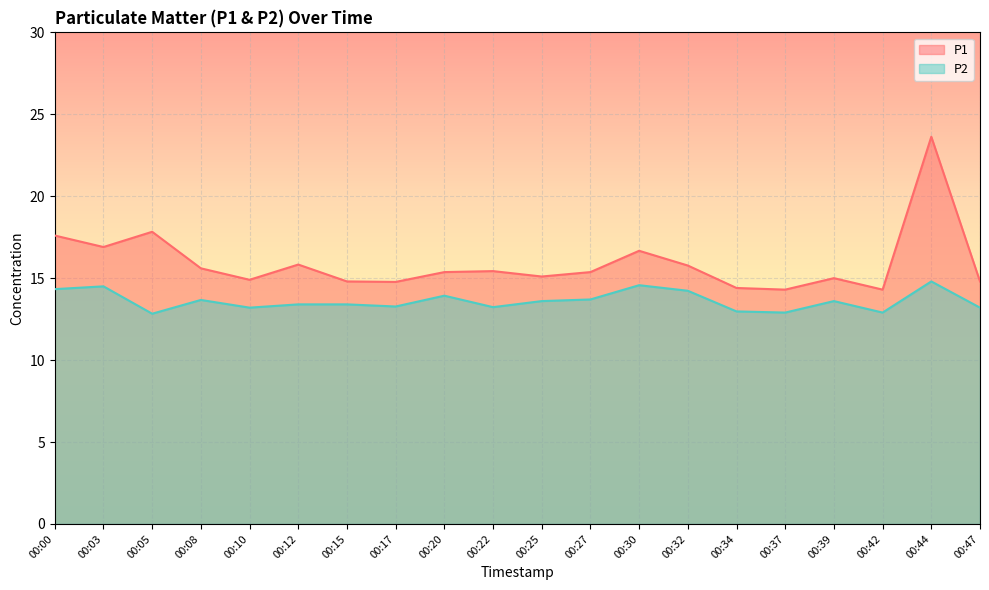

Where does the P1 series first go above 15?

00:00